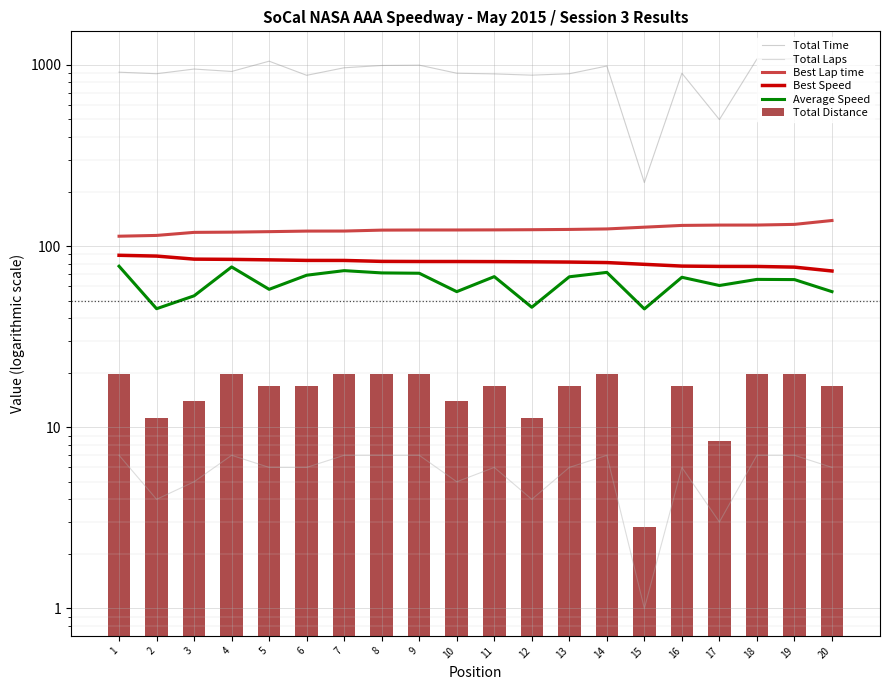

How many distinct data groups are displayed?

6